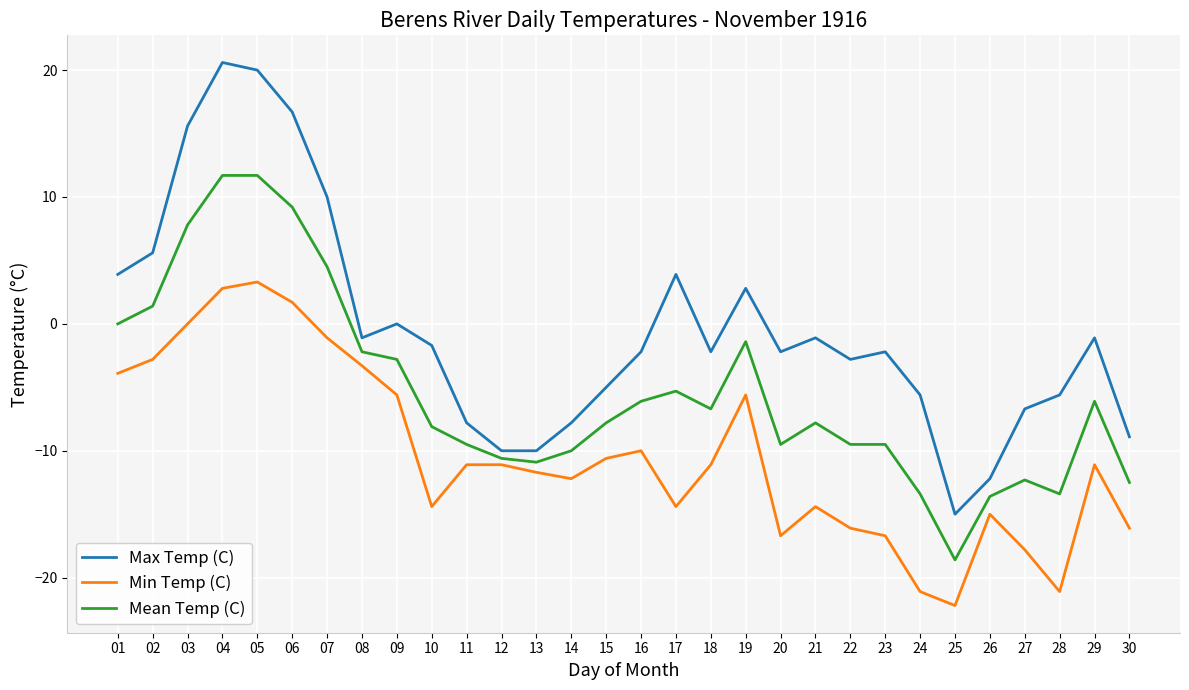

True or false: Mean Temp (C) and Max Temp (C) cross at least once.

False